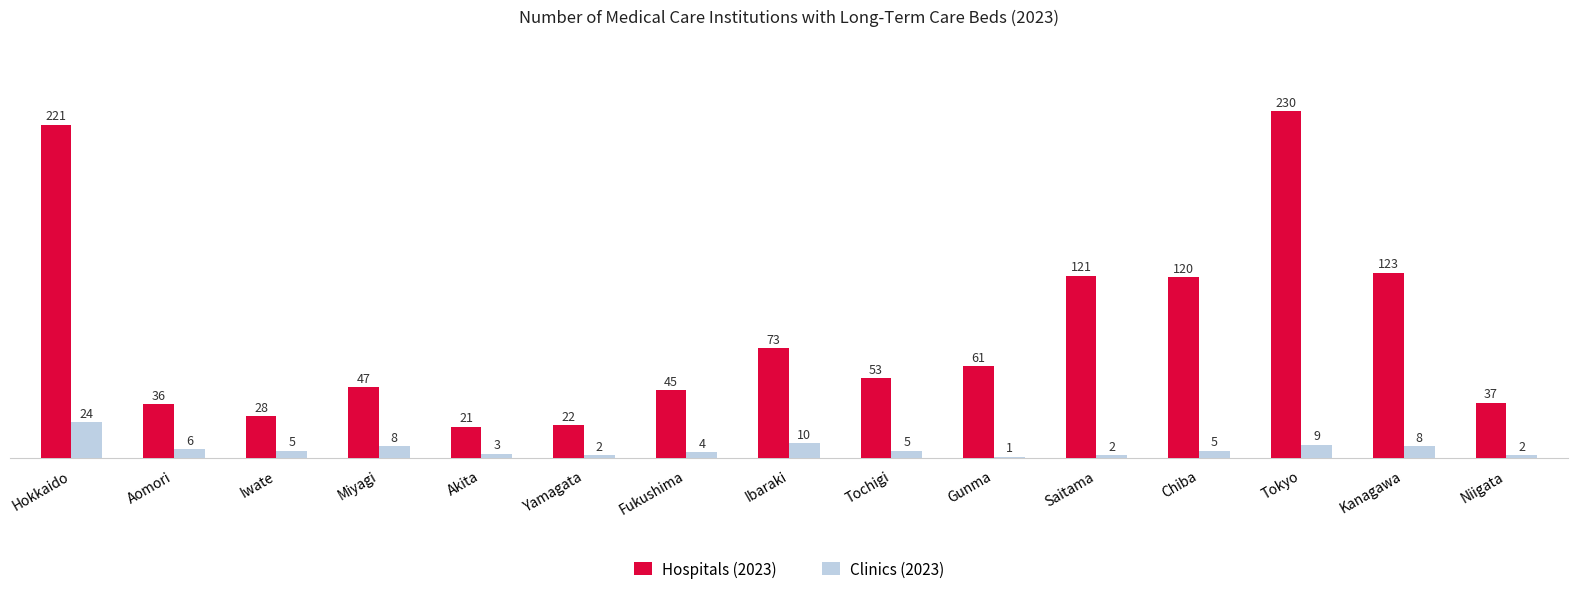

Which series changed the most between Saitama and Chiba?

Clinics (2023)